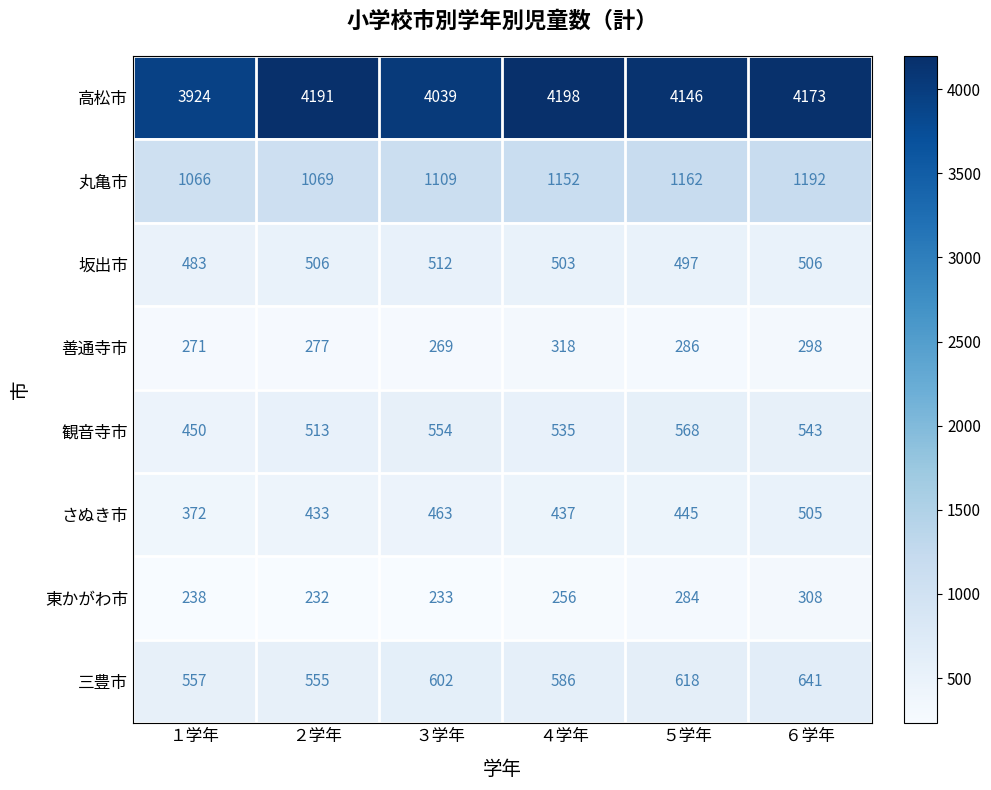

What is the sum of the さぬき市 values at １学年 and ６学年?

877